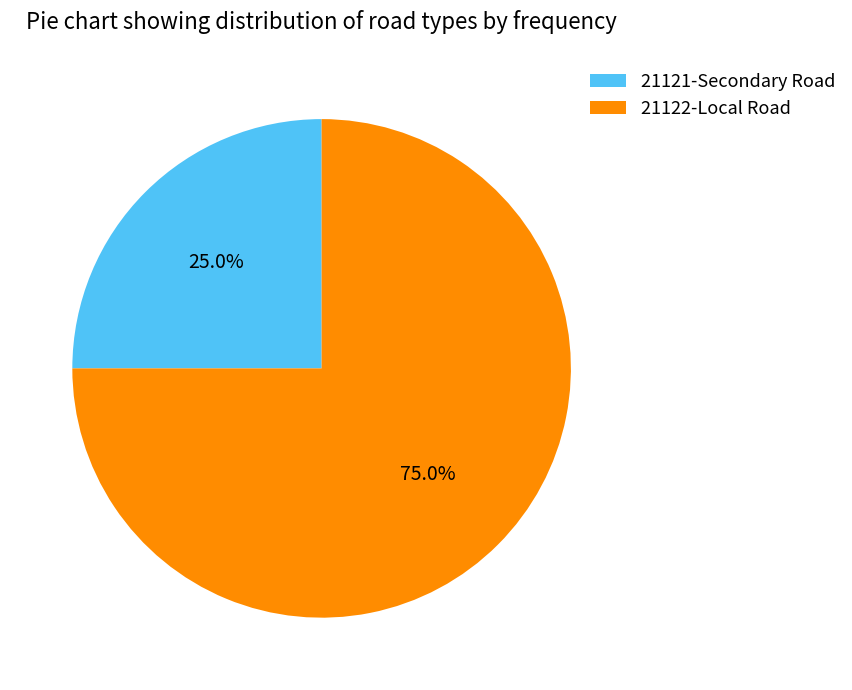

Combined, do 21122-Local Road and 21121-Secondary Road account for over 50%?

Yes